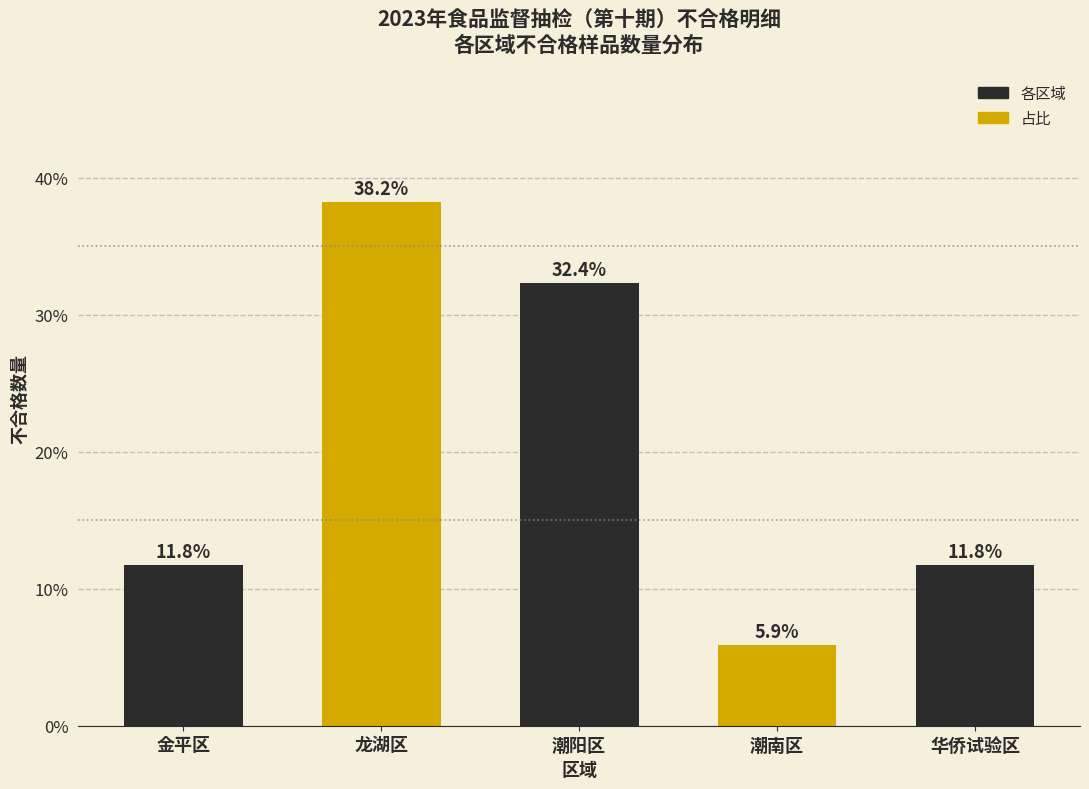

Reading left to right, transcribe all the data shown in this chart.

金平区=11.8	龙湖区=38.2	潮阳区=32.4	潮南区=5.9	华侨试验区=11.8